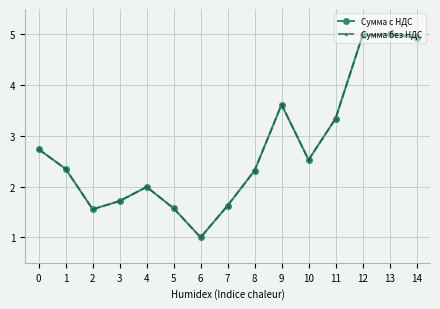

Reading left to right, extract all data points from this chart.

Сумма с НДС: 0=2.7	1=2.3	2=1.6	3=1.7	4=2.0	5=1.6	6=1.0	7=1.6	8=2.3	9=3.6	10=2.5	11=3.3	12=5.0	13=5.0	14=4.9
Сумма без НДС: 0=2.7	1=2.3	2=1.6	3=1.7	4=2.0	5=1.6	6=1.0	7=1.6	8=2.3	9=3.6	10=2.5	11=3.3	12=5.0	13=5.0	14=5.0